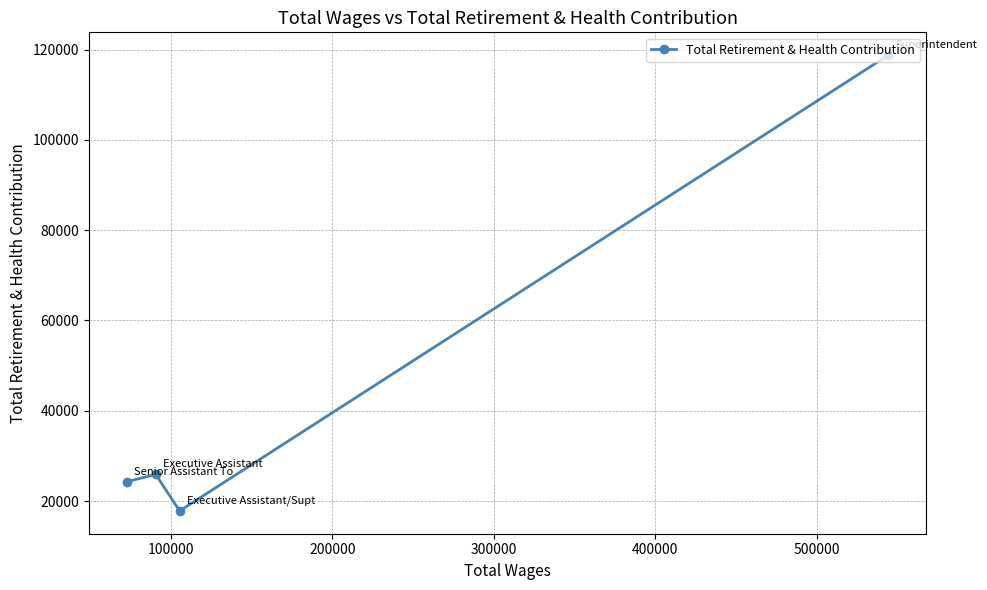

What is the value of the 2nd point from the left?

25888